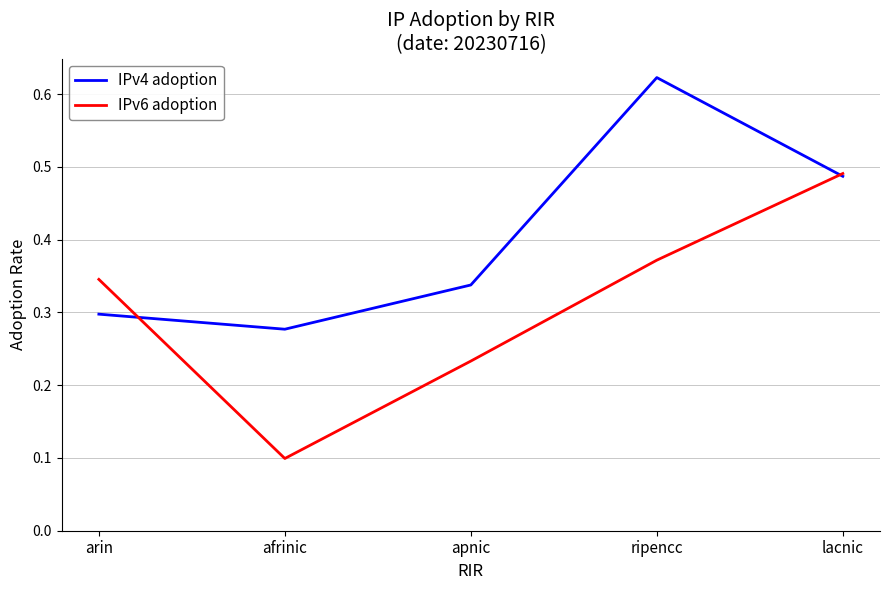

Rank the series by their average value, from highest to lowest.

IPv4 adoption, IPv6 adoption